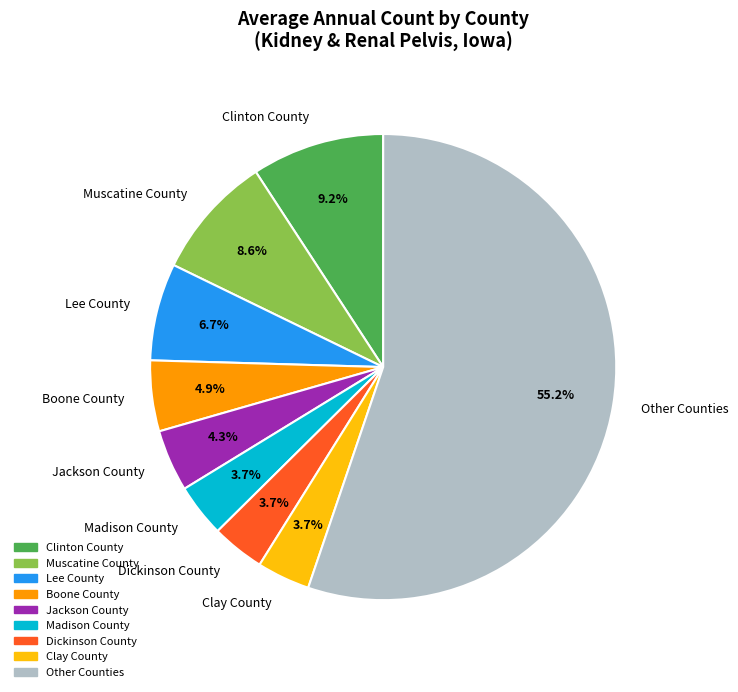

To the nearest percent, what is the difference between the largest and smallest slice percentages?

52%